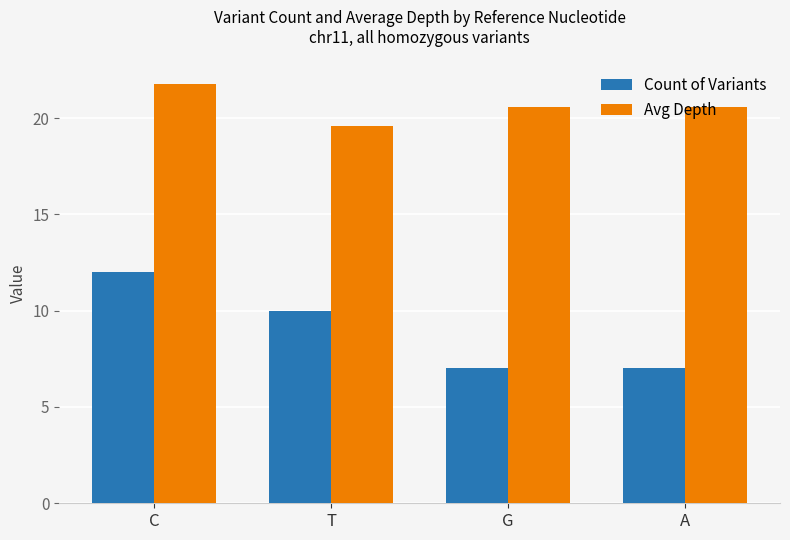

What is the difference between the highest and lowest values at T?

9.6